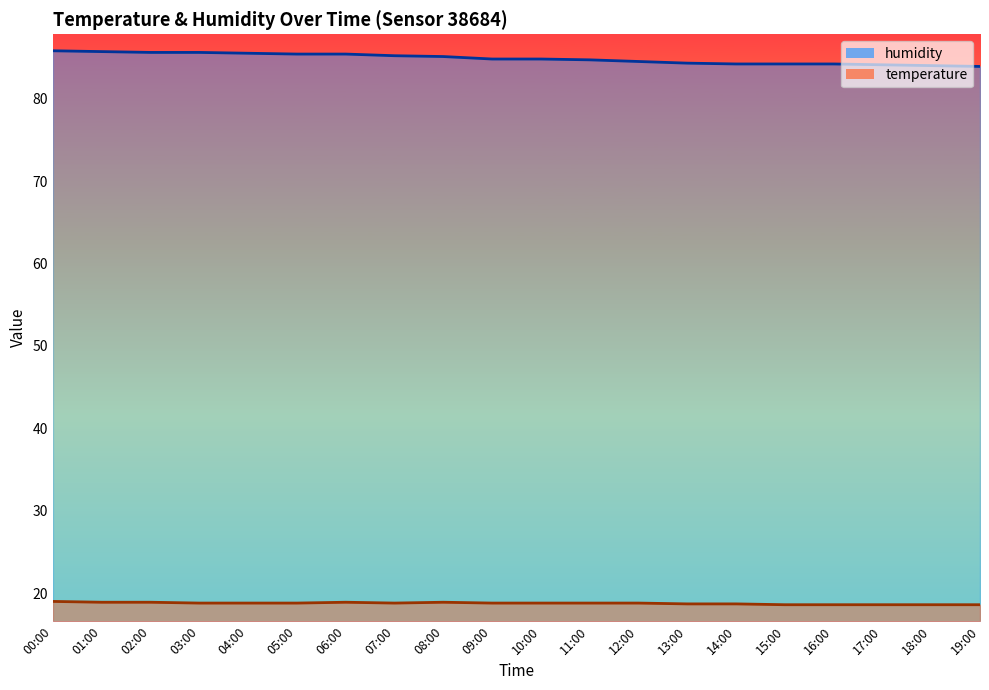

Is the value of humidity at 09:00 greater than the value of temperature at 14:00?

Yes